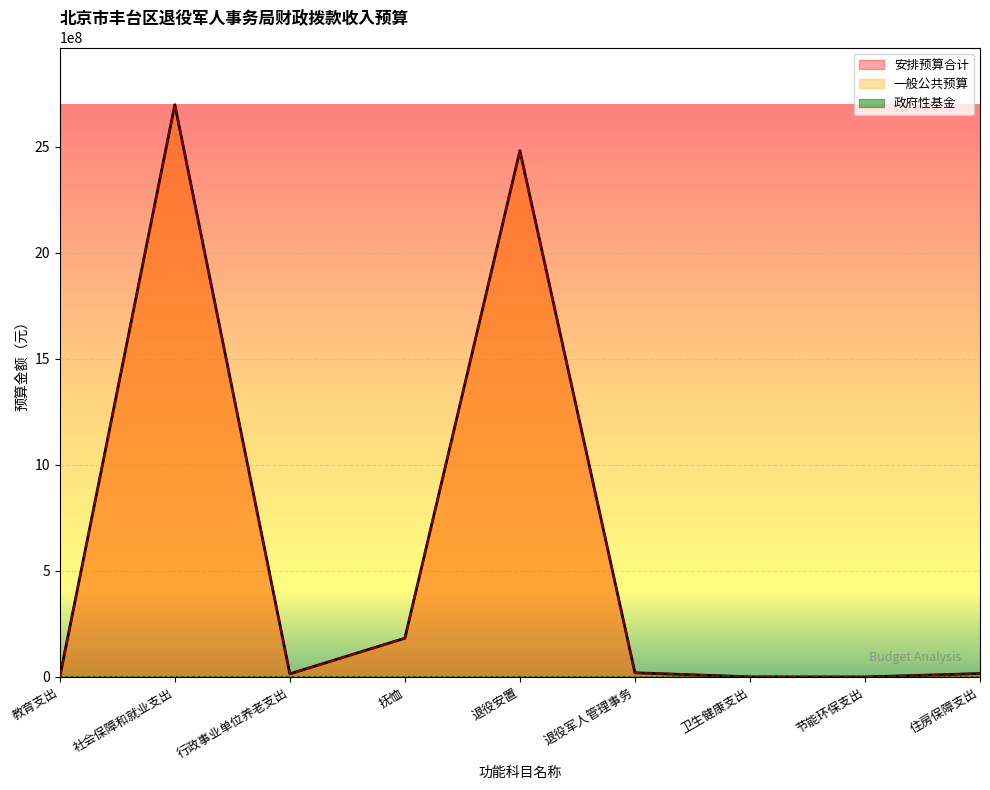

Reading left to right, extract all data points from this chart.

安排预算合计: 173700.0	2699052789.2	14536443.0	182888300.0	2481946481.2	19681565.0	526500.0	78174.8	16044720.0
一般公共预算: 173700.0	2699052789.2	14536443.0	182888300.0	2481946481.2	19681565.0	526500.0	78174.8	16044720.0